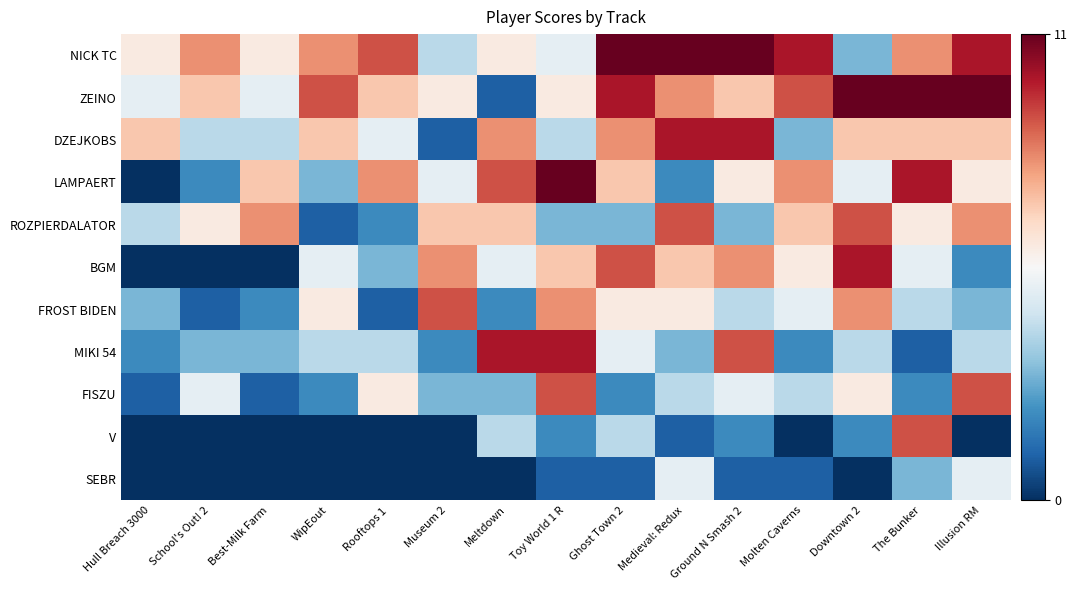

Reading left to right, extract all data points from this chart.

NICK TC: Hull Breach 3000=6	School's Out! 2=8	Best-Milk Farm=6	WipEout=8	Rooftops 1=9	Museum 2=4	Meltdown=6	Toy World 1 R=5	Ghost Town 2=11	Medieval: Redux=11	Ground N Smash 2=11	Molten Caverns=10	Downtown 2=3	The Bunker=8	Illusion RM=10
ZEINO: Hull Breach 3000=5	School's Out! 2=7	Best-Milk Farm=5	WipEout=9	Rooftops 1=7	Museum 2=6	Meltdown=1	Toy World 1 R=6	Ghost Town 2=10	Medieval: Redux=8	Ground N Smash 2=7	Molten Caverns=9	Downtown 2=11	The Bunker=11	Illusion RM=11
DZEJKOBS: Hull Breach 3000=7	School's Out! 2=4	Best-Milk Farm=4	WipEout=7	Rooftops 1=5	Museum 2=1	Meltdown=8	Toy World 1 R=4	Ghost Town 2=8	Medieval: Redux=10	Ground N Smash 2=10	Molten Caverns=3	Downtown 2=7	The Bunker=7	Illusion RM=7
LAMPAERT: Hull Breach 3000=0	School's Out! 2=2	Best-Milk Farm=7	WipEout=3	Rooftops 1=8	Museum 2=5	Meltdown=9	Toy World 1 R=11	Ghost Town 2=7	Medieval: Redux=2	Ground N Smash 2=6	Molten Caverns=8	Downtown 2=5	The Bunker=10	Illusion RM=6
ROZPIERDALATOR: Hull Breach 3000=4	School's Out! 2=6	Best-Milk Farm=8	WipEout=1	Rooftops 1=2	Museum 2=7	Meltdown=7	Toy World 1 R=3	Ghost Town 2=3	Medieval: Redux=9	Ground N Smash 2=3	Molten Caverns=7	Downtown 2=9	The Bunker=6	Illusion RM=8
BGM: Hull Breach 3000=0	School's Out! 2=0	Best-Milk Farm=0	WipEout=5	Rooftops 1=3	Museum 2=8	Meltdown=5	Toy World 1 R=7	Ghost Town 2=9	Medieval: Redux=7	Ground N Smash 2=8	Molten Caverns=6	Downtown 2=10	The Bunker=5	Illusion RM=2
FROST BIDEN: Hull Breach 3000=3	School's Out! 2=1	Best-Milk Farm=2	WipEout=6	Rooftops 1=1	Museum 2=9	Meltdown=2	Toy World 1 R=8	Ghost Town 2=6	Medieval: Redux=6	Ground N Smash 2=4	Molten Caverns=5	Downtown 2=8	The Bunker=4	Illusion RM=3
MIKI 54: Hull Breach 3000=2	School's Out! 2=3	Best-Milk Farm=3	WipEout=4	Rooftops 1=4	Museum 2=2	Meltdown=10	Toy World 1 R=10	Ghost Town 2=5	Medieval: Redux=3	Ground N Smash 2=9	Molten Caverns=2	Downtown 2=4	The Bunker=1	Illusion RM=4
FISZU: Hull Breach 3000=1	School's Out! 2=5	Best-Milk Farm=1	WipEout=2	Rooftops 1=6	Museum 2=3	Meltdown=3	Toy World 1 R=9	Ghost Town 2=2	Medieval: Redux=4	Ground N Smash 2=5	Molten Caverns=4	Downtown 2=6	The Bunker=2	Illusion RM=9
V: Hull Breach 3000=0	School's Out! 2=0	Best-Milk Farm=0	WipEout=0	Rooftops 1=0	Museum 2=0	Meltdown=4	Toy World 1 R=2	Ghost Town 2=4	Medieval: Redux=1	Ground N Smash 2=2	Molten Caverns=0	Downtown 2=2	The Bunker=9	Illusion RM=0
SEBR: Hull Breach 3000=0	School's Out! 2=0	Best-Milk Farm=0	WipEout=0	Rooftops 1=0	Museum 2=0	Meltdown=0	Toy World 1 R=1	Ghost Town 2=1	Medieval: Redux=5	Ground N Smash 2=1	Molten Caverns=1	Downtown 2=0	The Bunker=3	Illusion RM=5